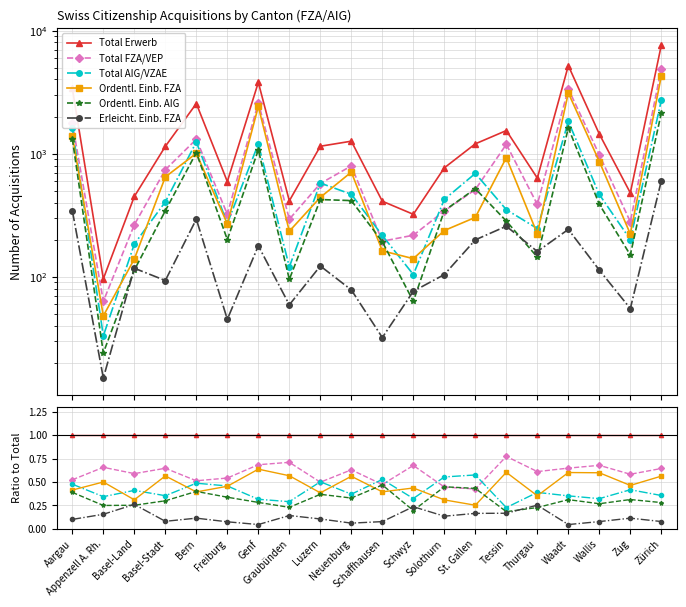

True or false: Ordentl. Einb. AIG has more than 0 interior local peaks.

True